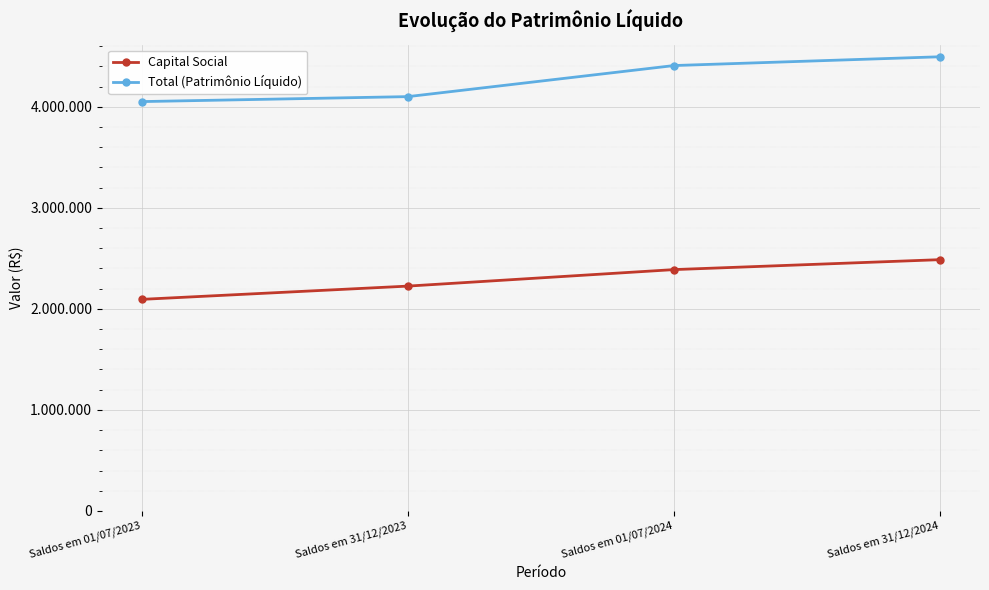

Does the chart display data point markers on the line(s)?

Yes